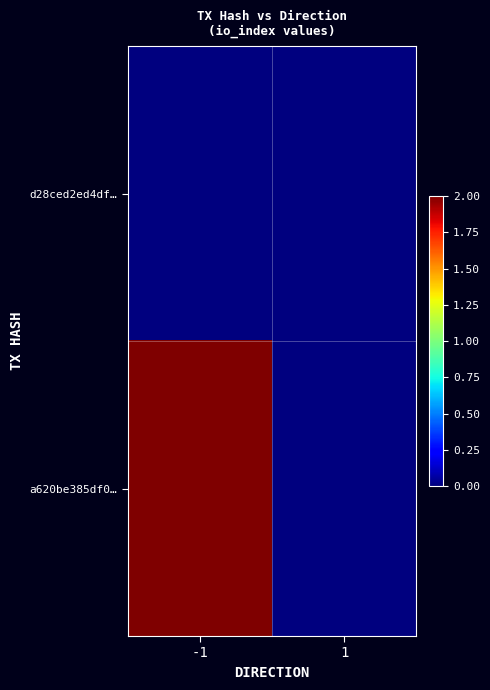

At which category is the sum across all series the highest?

-1